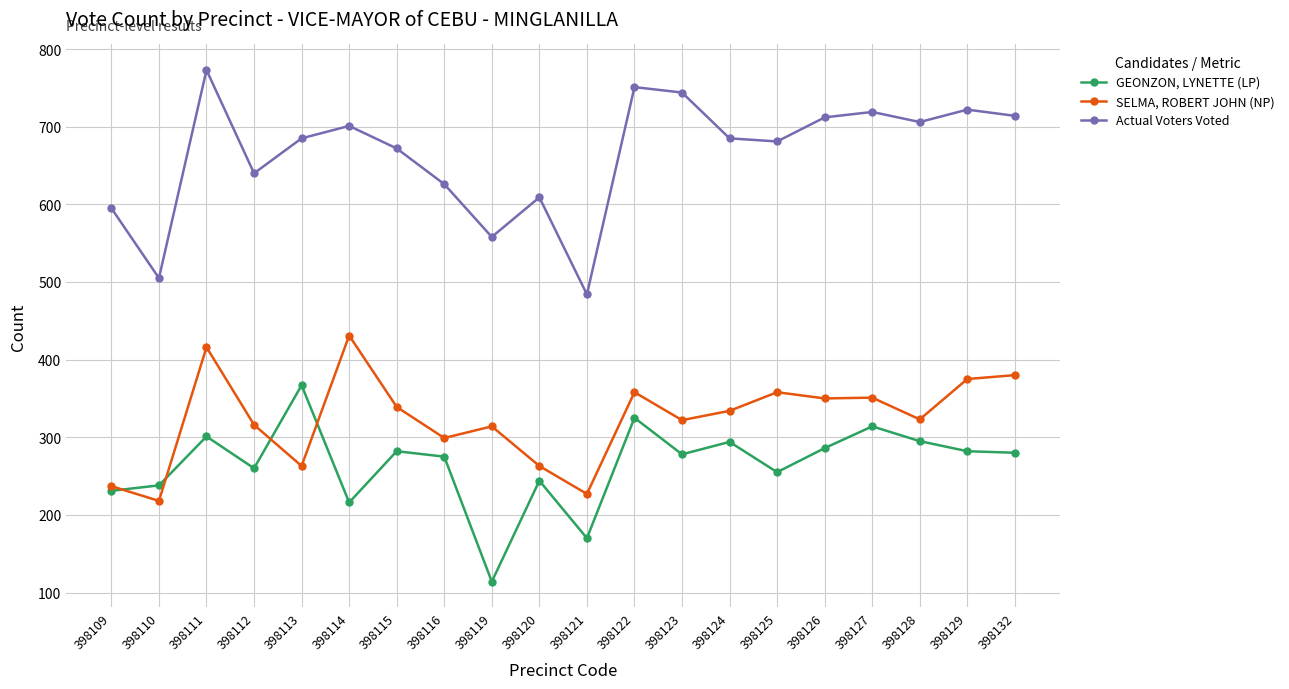

Is the value of SELMA, ROBERT JOHN (NP) at 398122 greater than the value of GEONZON, LYNETTE (LP) at 398129?

Yes